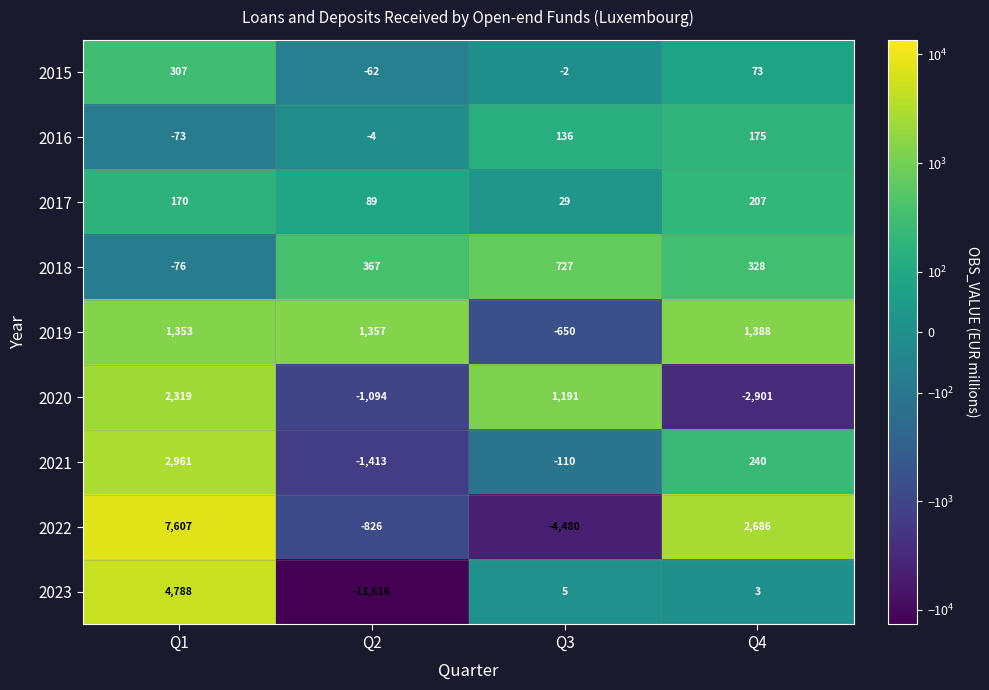

Which series has the largest range (max minus min)?

2023